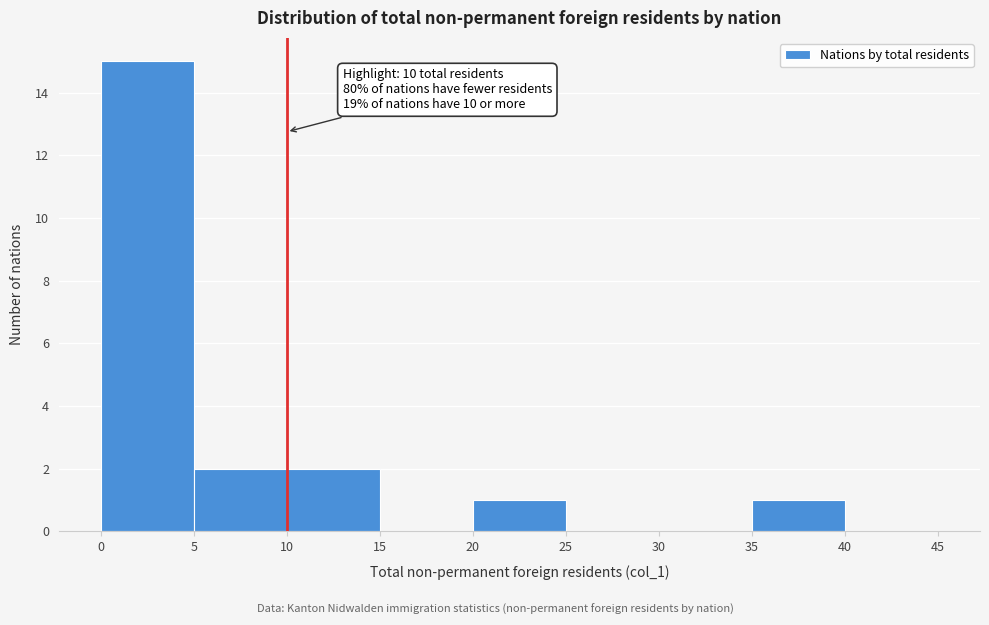

Which range on the x-axis has the tallest bar?

0 to 5